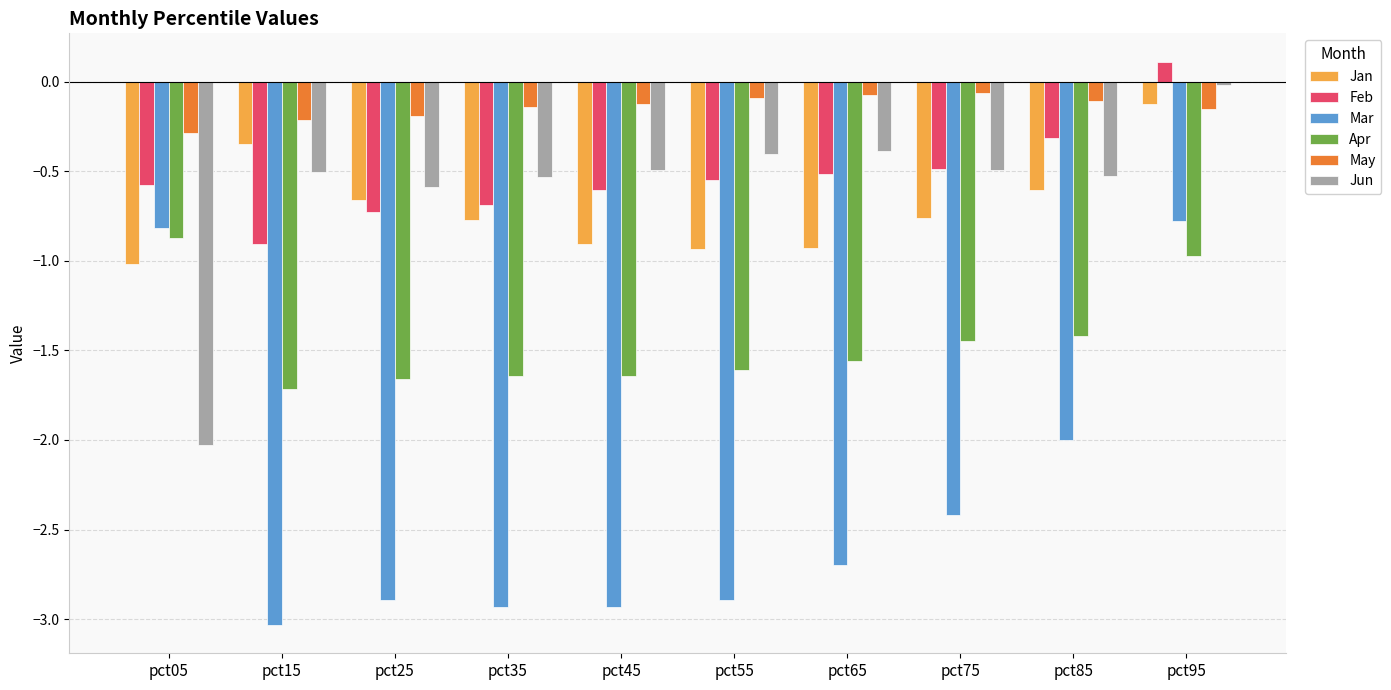

How many data points does each series have?

10